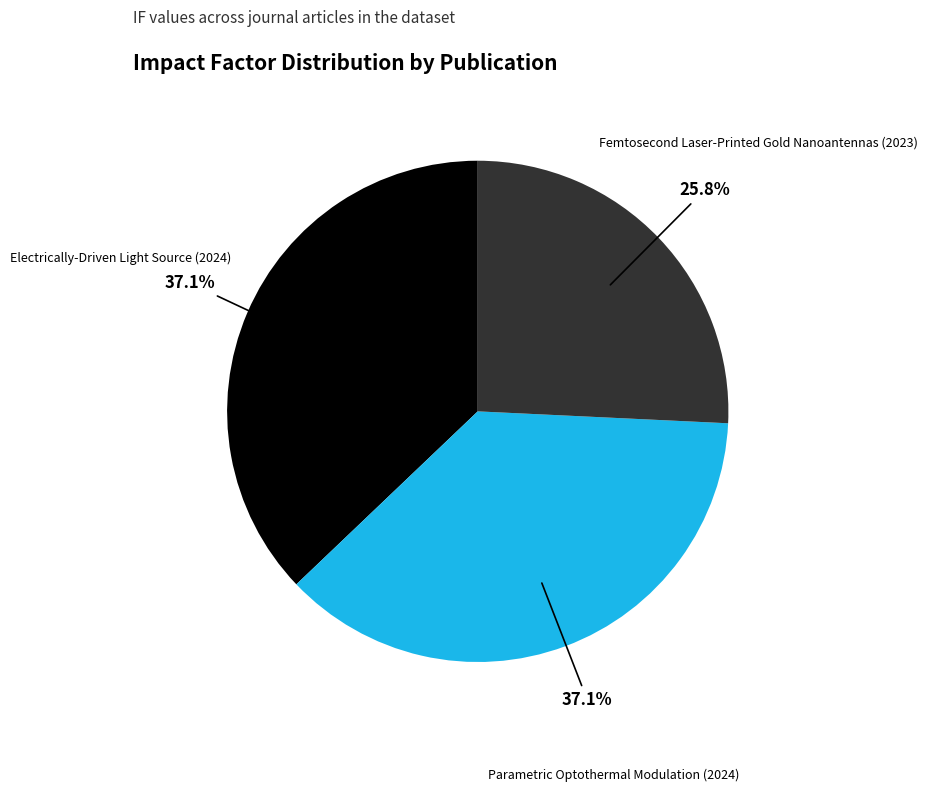

To the nearest percent, what percentage of the pie is Parametric Optothermal Modulation (2024)?

37%